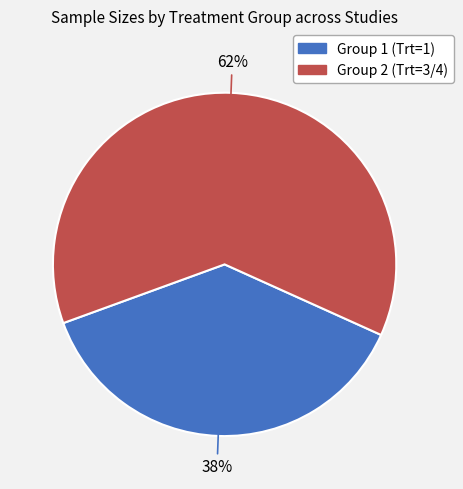

To the nearest percent, what is the average slice percentage?

50%